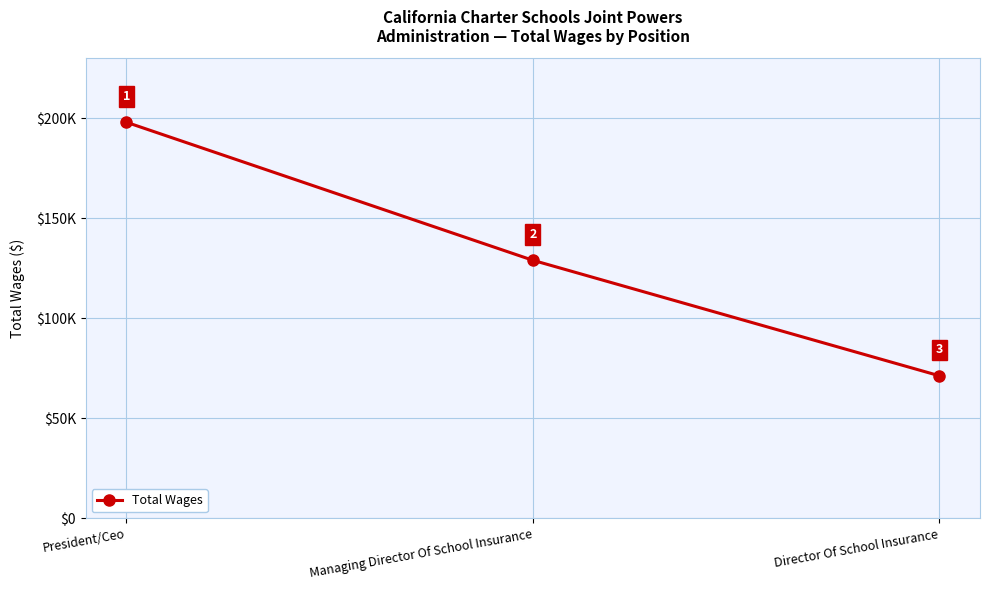

Rank the categories by value from lowest to highest.

Director Of School Insurance, Managing Director Of School Insurance, President/Ceo